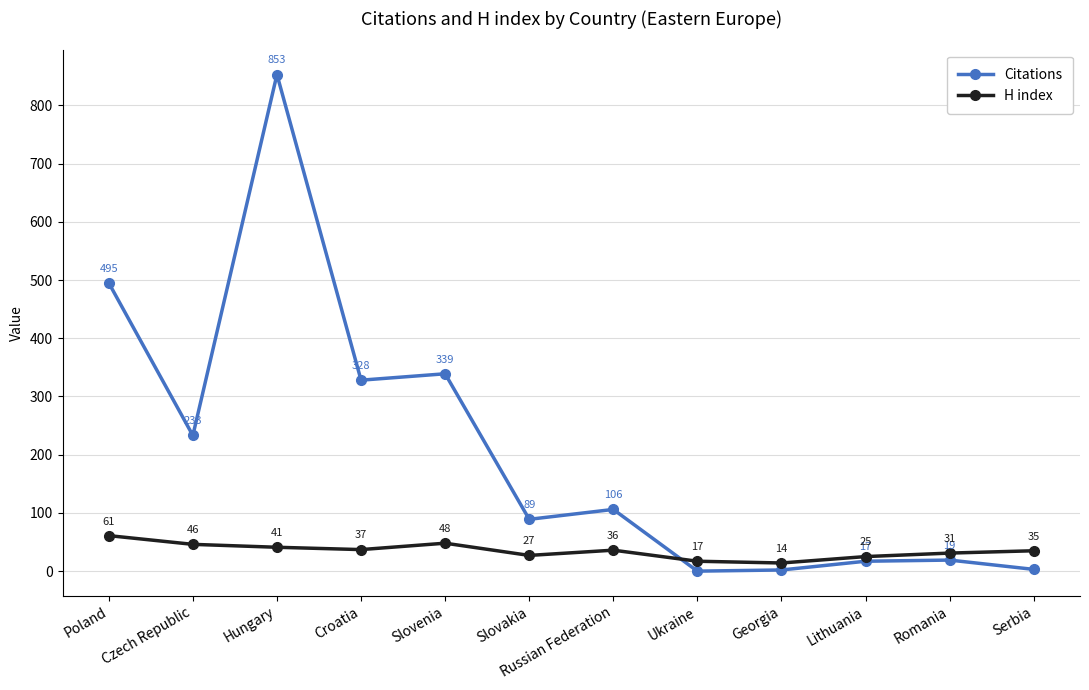

At which label is Citations closest to 426?

Poland